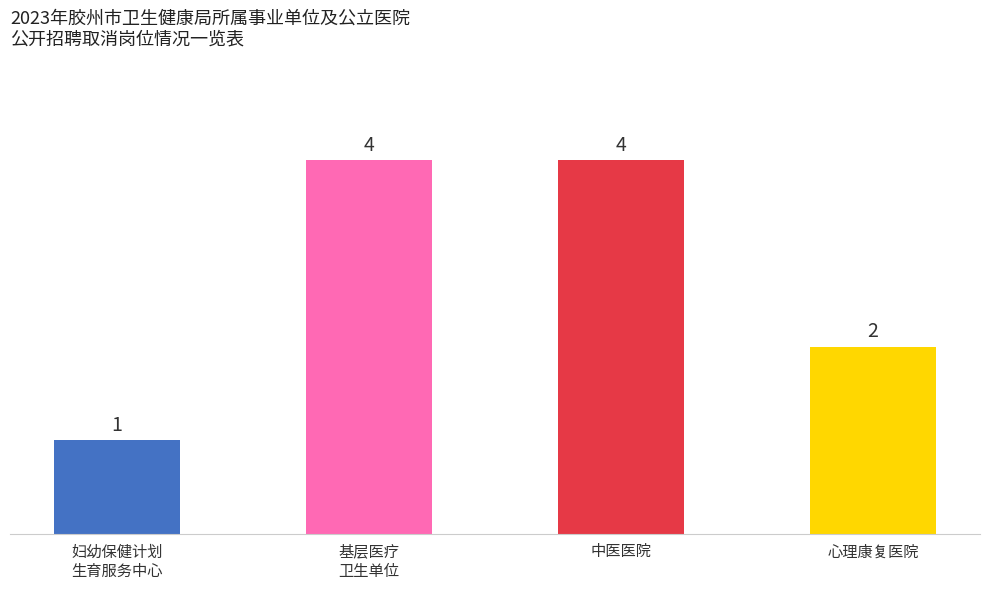

What position from the right is 妇幼保健计划
生育服务中心?

4